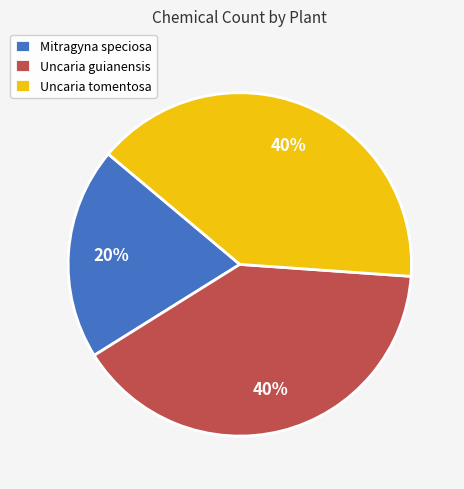

Does Uncaria guianensis account for over 50% of the chart?

No